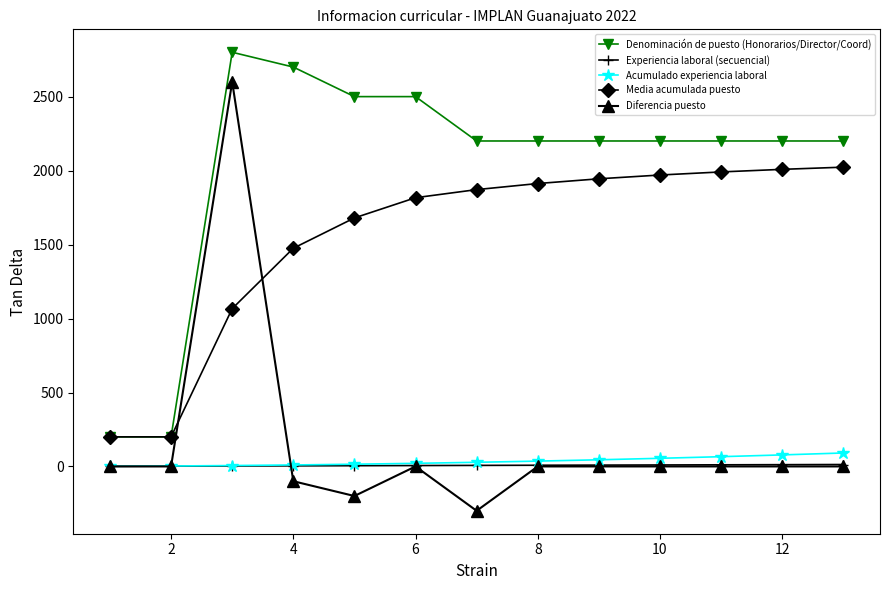

True or false: Denominación de puesto (Honorarios/Director/Coord) and Diferencia puesto cross at least once.

False